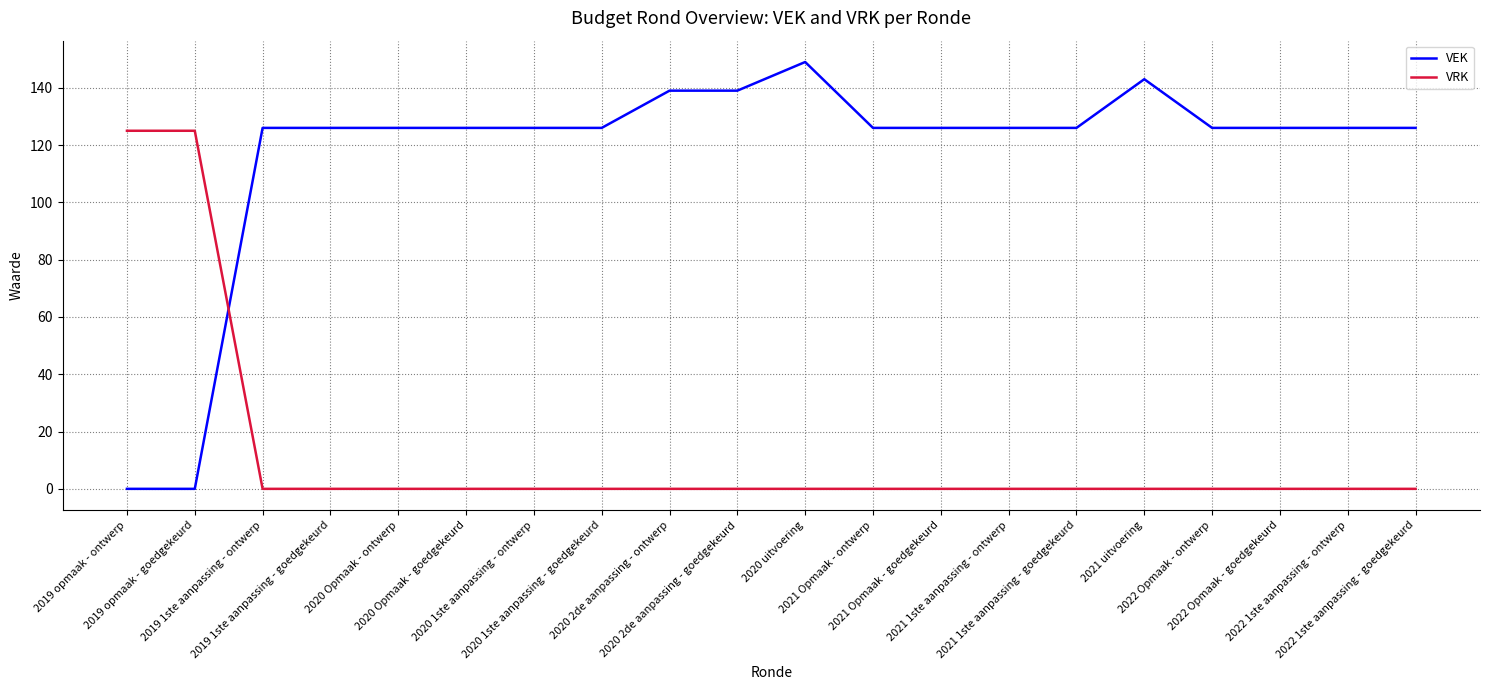

Rank the series by their average value, from highest to lowest.

VEK, VRK